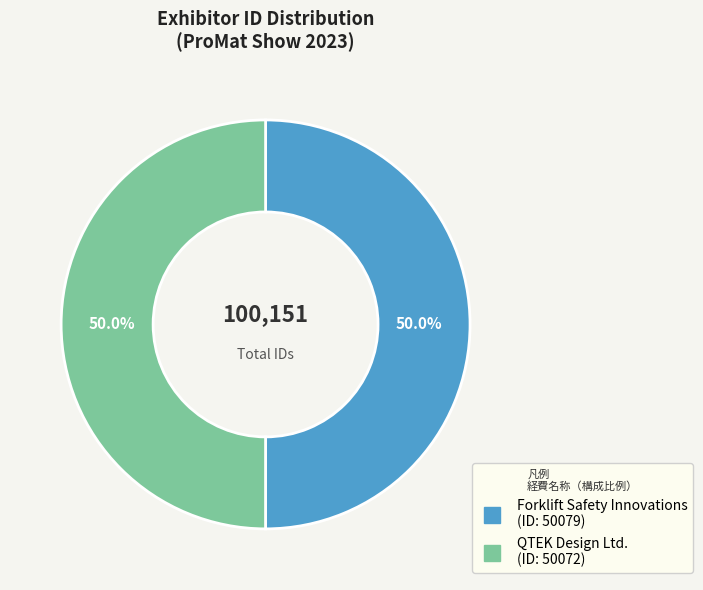

What is the ratio of the value at Forklift Safety Innovations to the value at QTEK Design Ltd.?

1.0